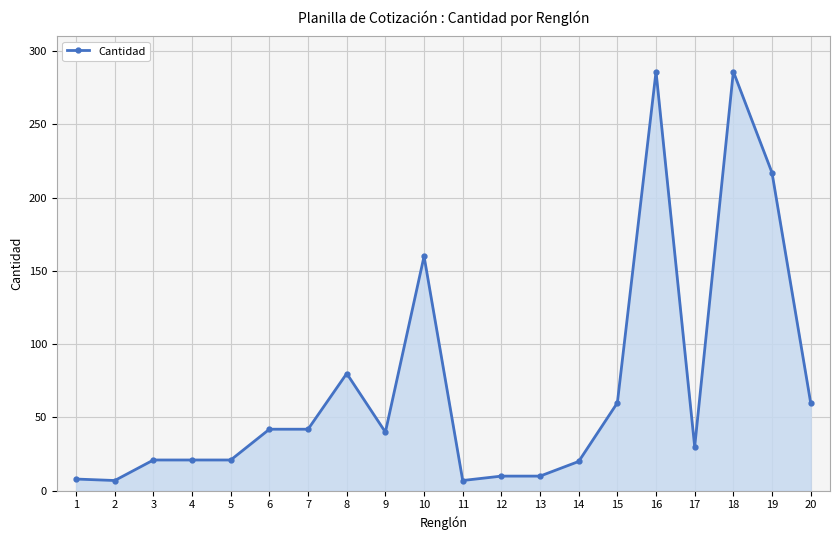

Where is the data nearest to the value 146?

10